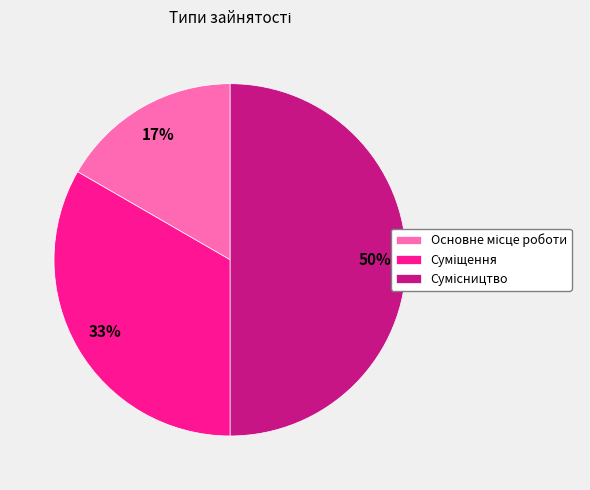

To the nearest percent, what is the difference between the largest and smallest slice percentages?

33%